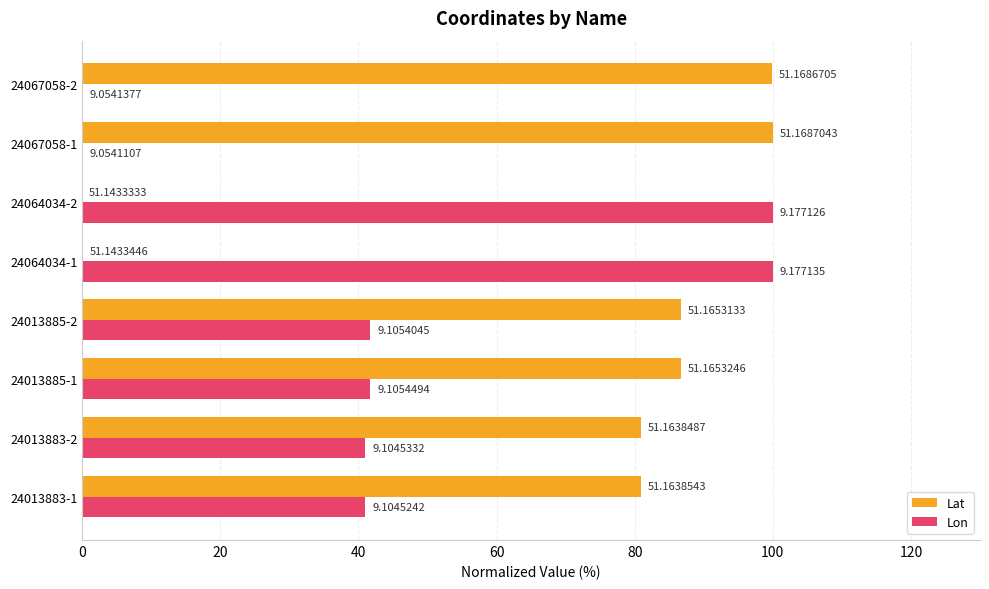

What is the value of the Lon bar at the 3rd from the left?

41.7